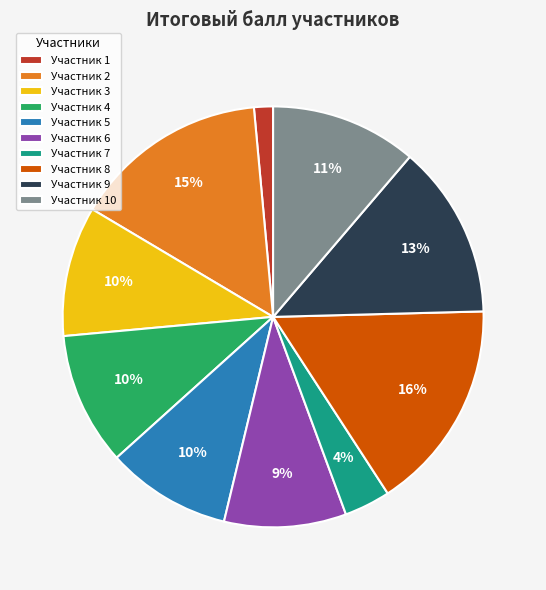

How many segments does this pie chart have?

10